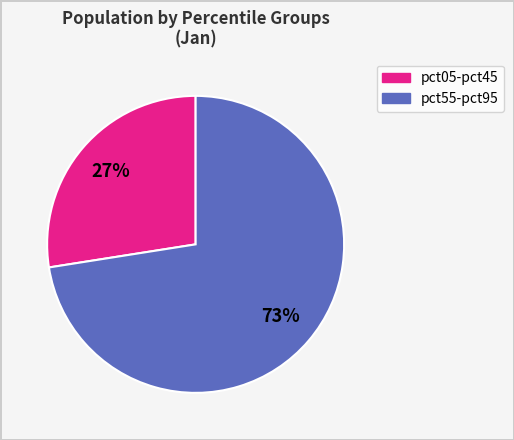

Is there a majority slice in this chart?

Yes